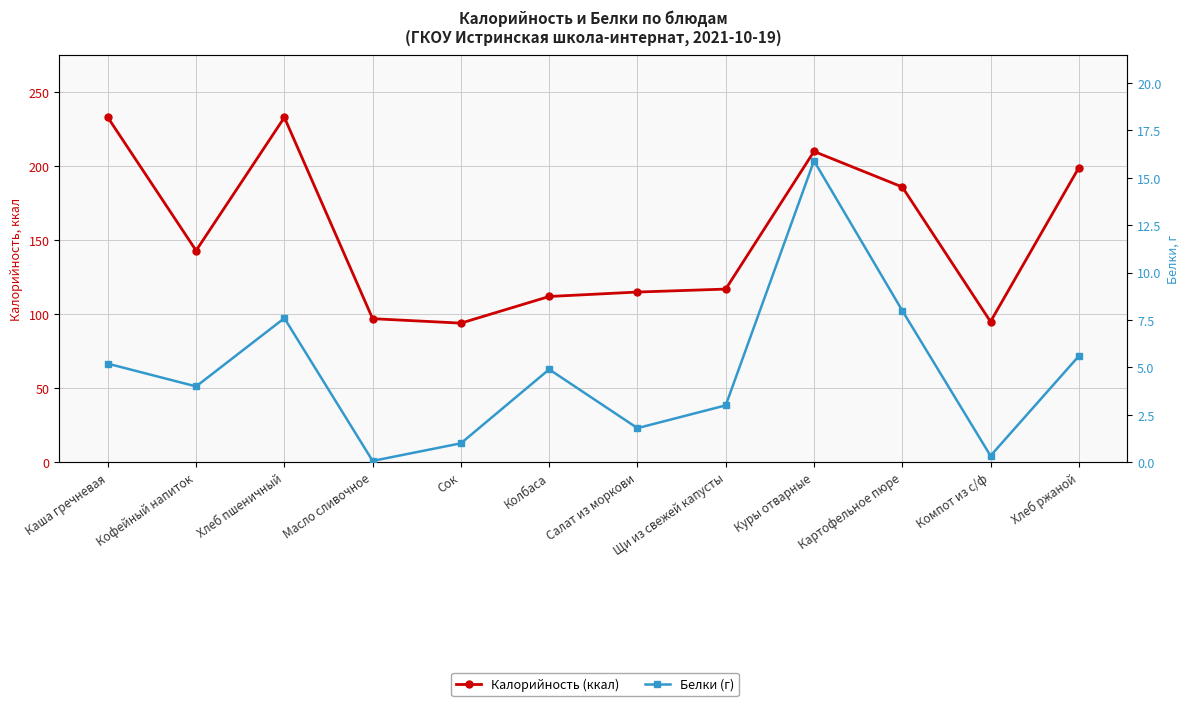

Is the value of Белки (г) at Хлеб ржаной greater than the value of Калорийность (ккал) at Колбаса?

No